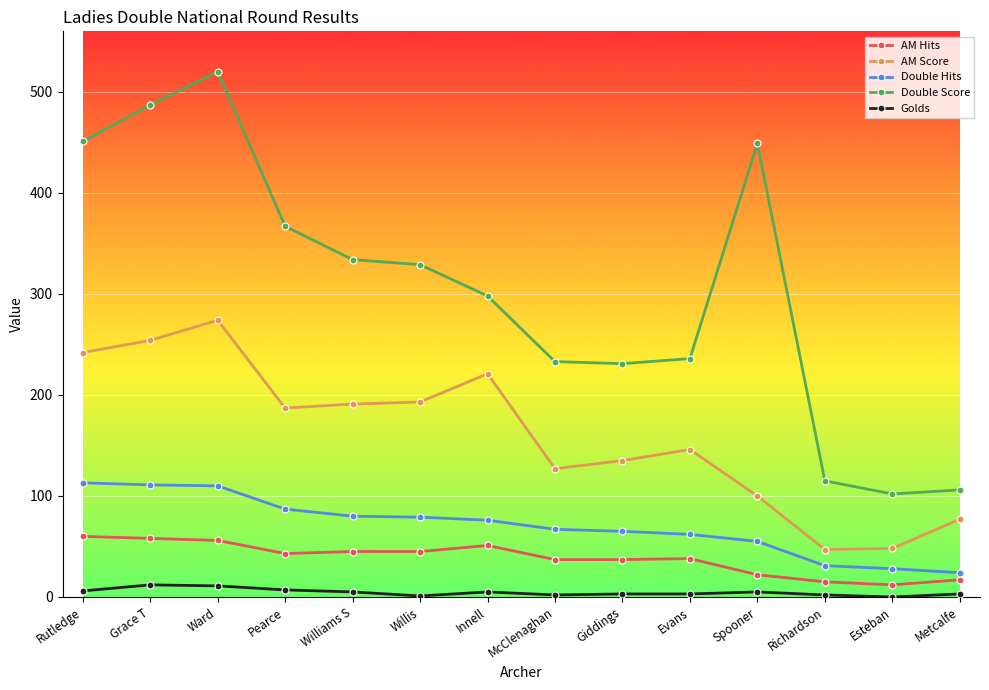

Which series has the largest total across all categories?

Double Score